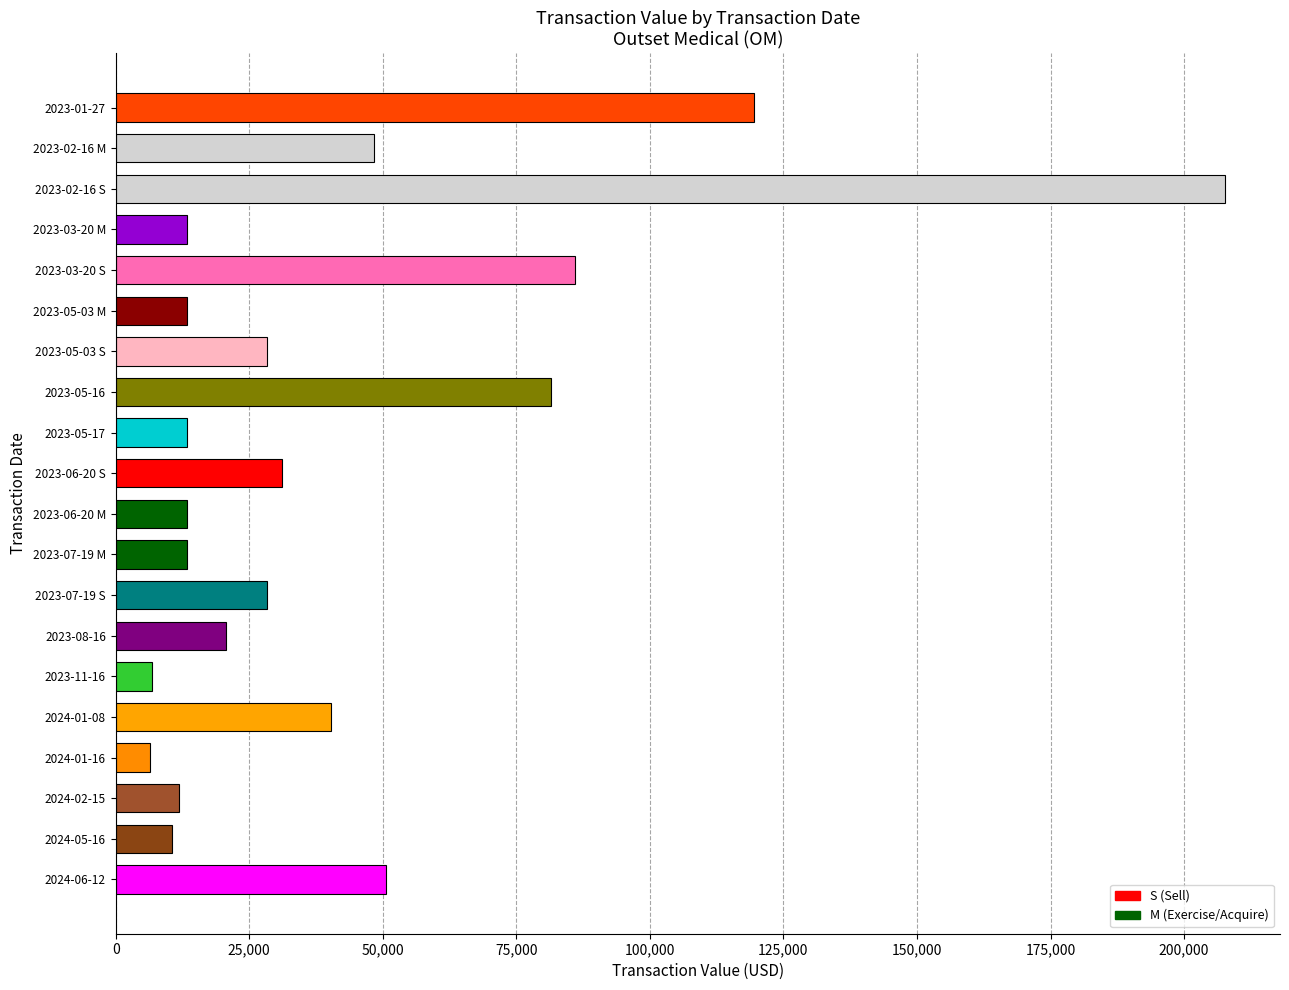

What is the maximum value shown in the chart?

207575